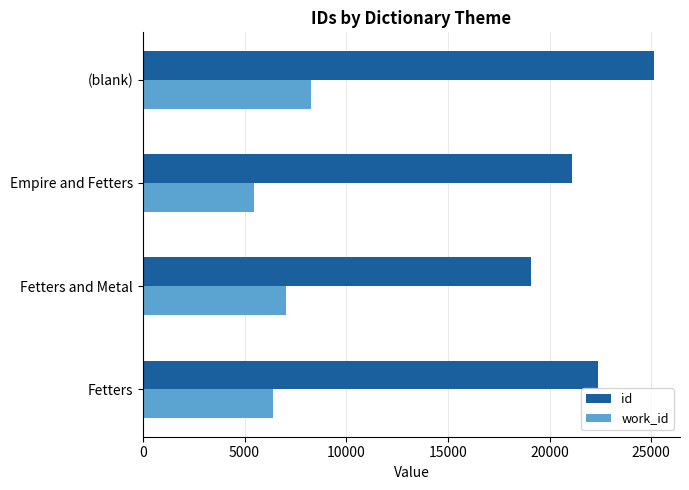

Count the number of categories in the chart.

4